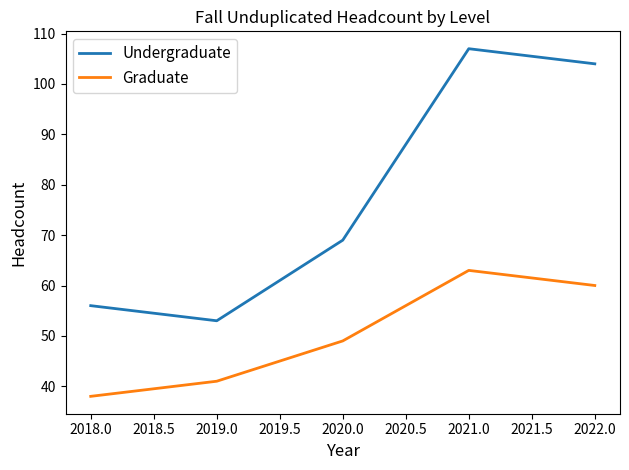

Which category has the highest value in the Graduate series?

2021.0